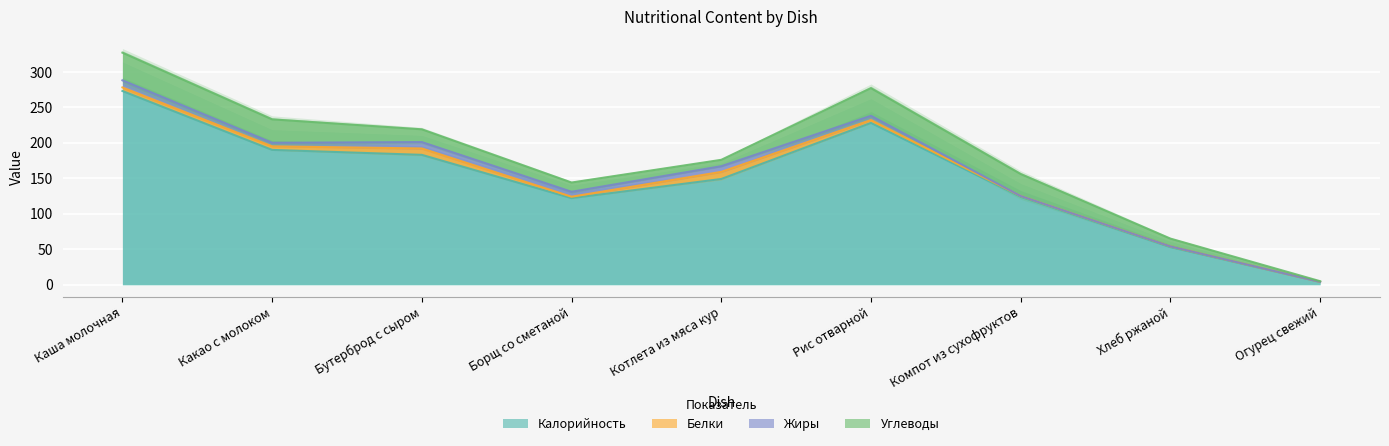

Reading left to right, what are all the values shown in this chart?

Калорийность: 273	190	183	122	149	228	124	53	4
Белки: 5	5	9	2	10	4	1	1	0
Жиры: 10	5	9	7	8	6	0	0	0
Углеводы: 39	33	18	13	9	39	31	11	1